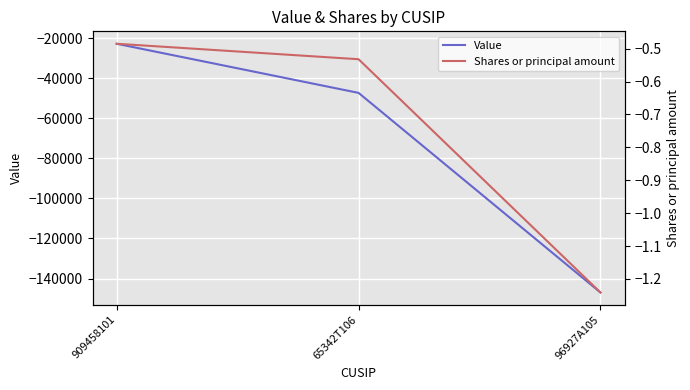

At which label does Shares or principal amount reach its minimum?

96927A105